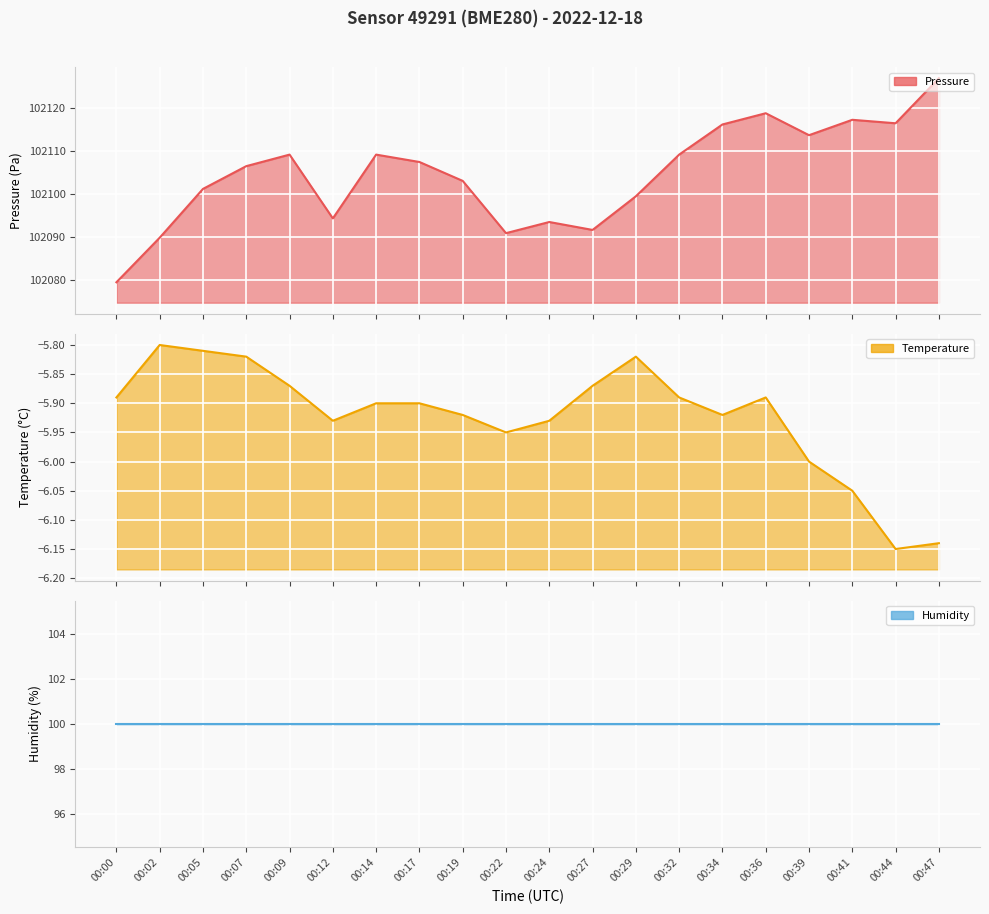

Read the humidity (line) value at 00:44.

100.0